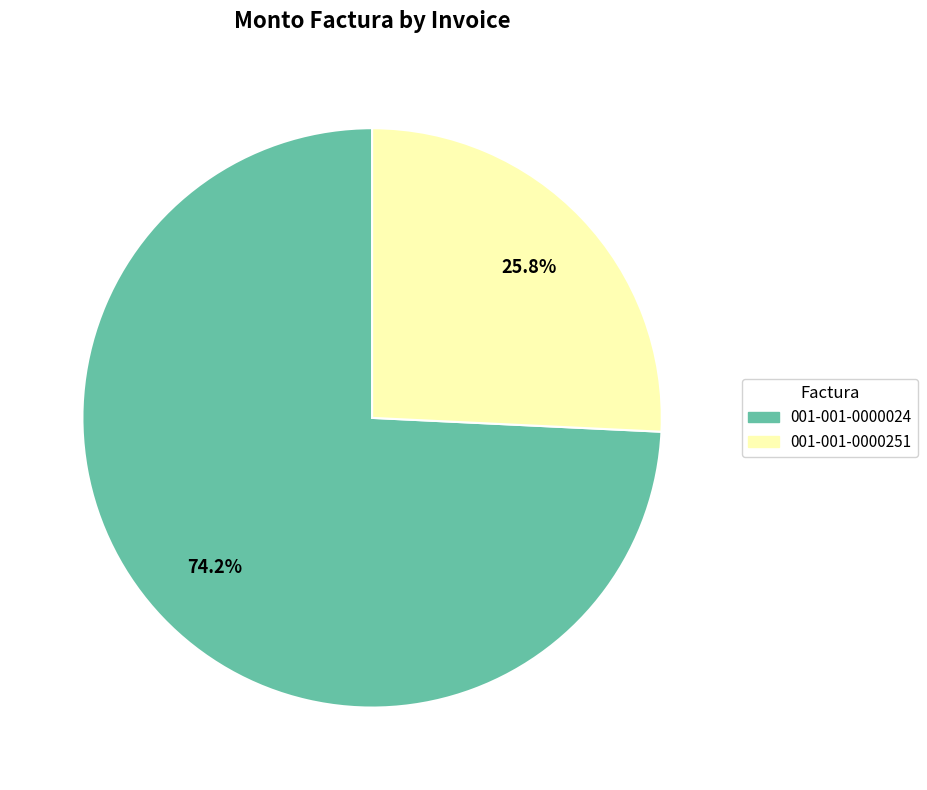

Approximately how many times larger is the value at 001-001-0000251 compared to 001-001-0000024?

0.3